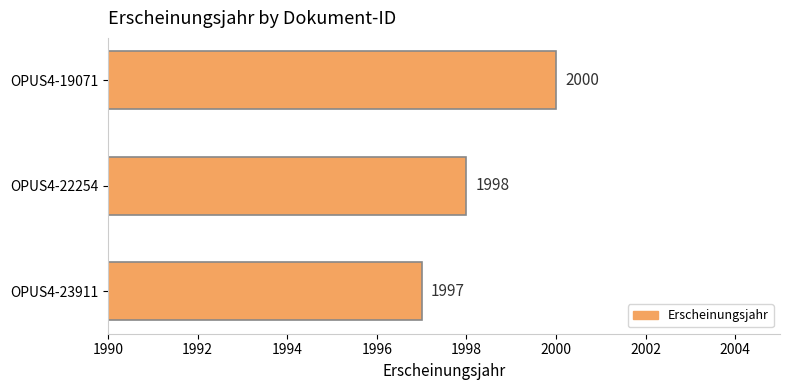

What is the difference between the second highest and minimum values?

1